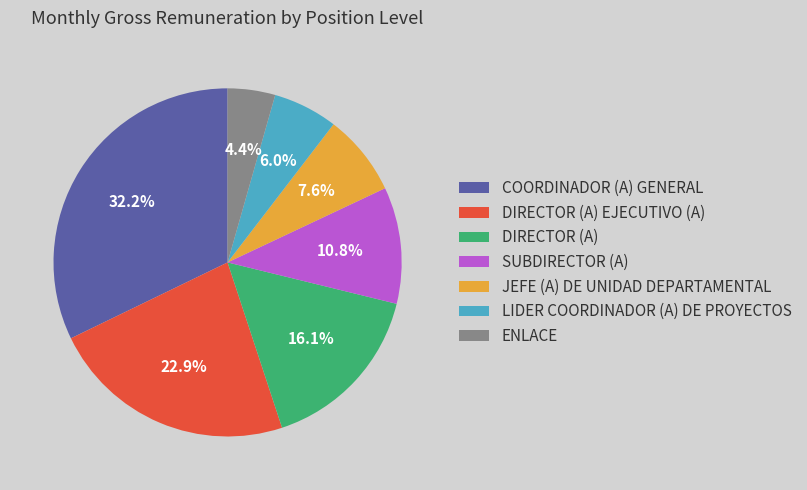

To the nearest percent, what is the average slice percentage?

14%